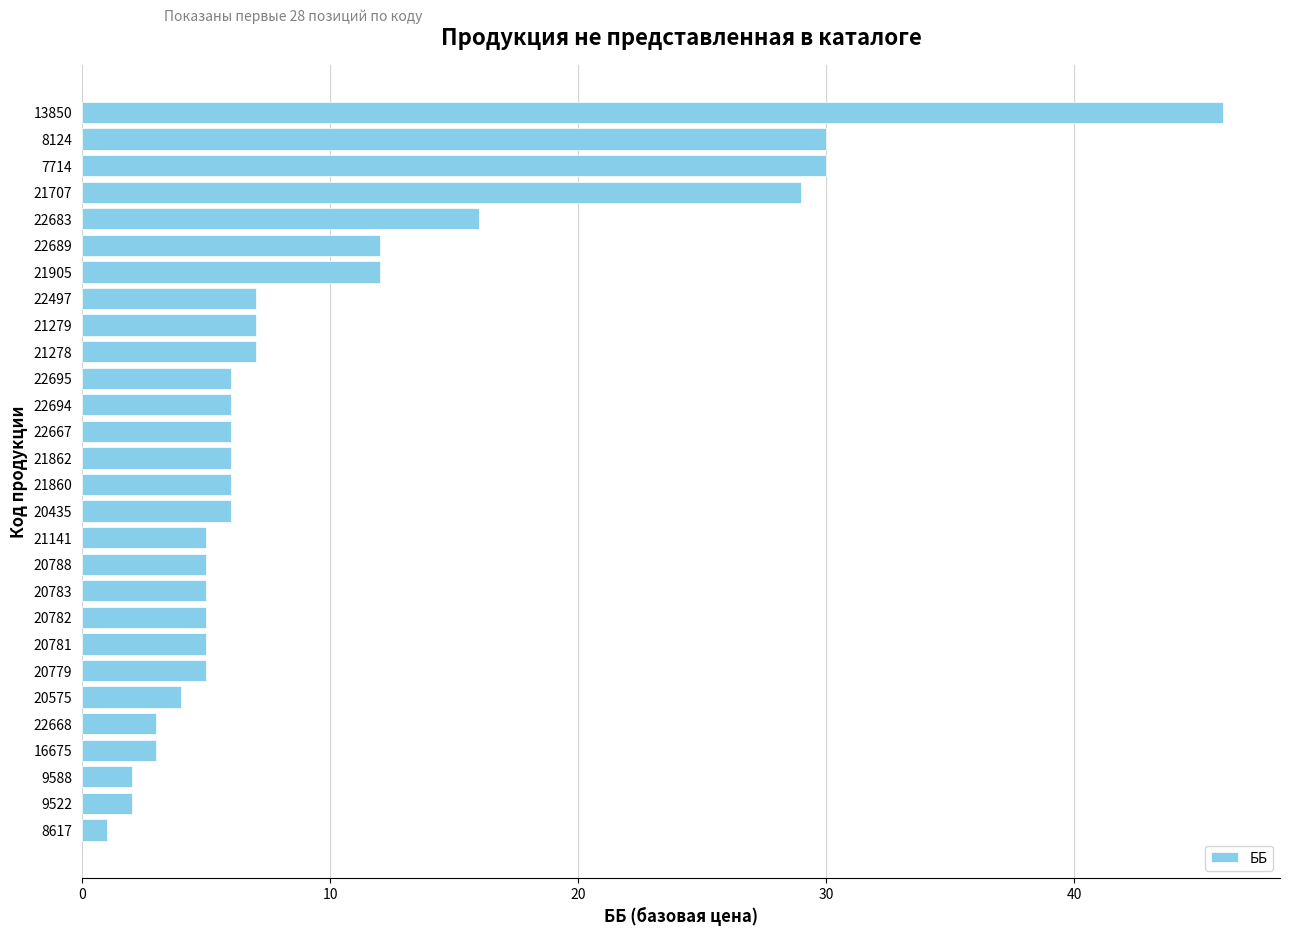

What is the change in value from 20782 to 8617?

-4